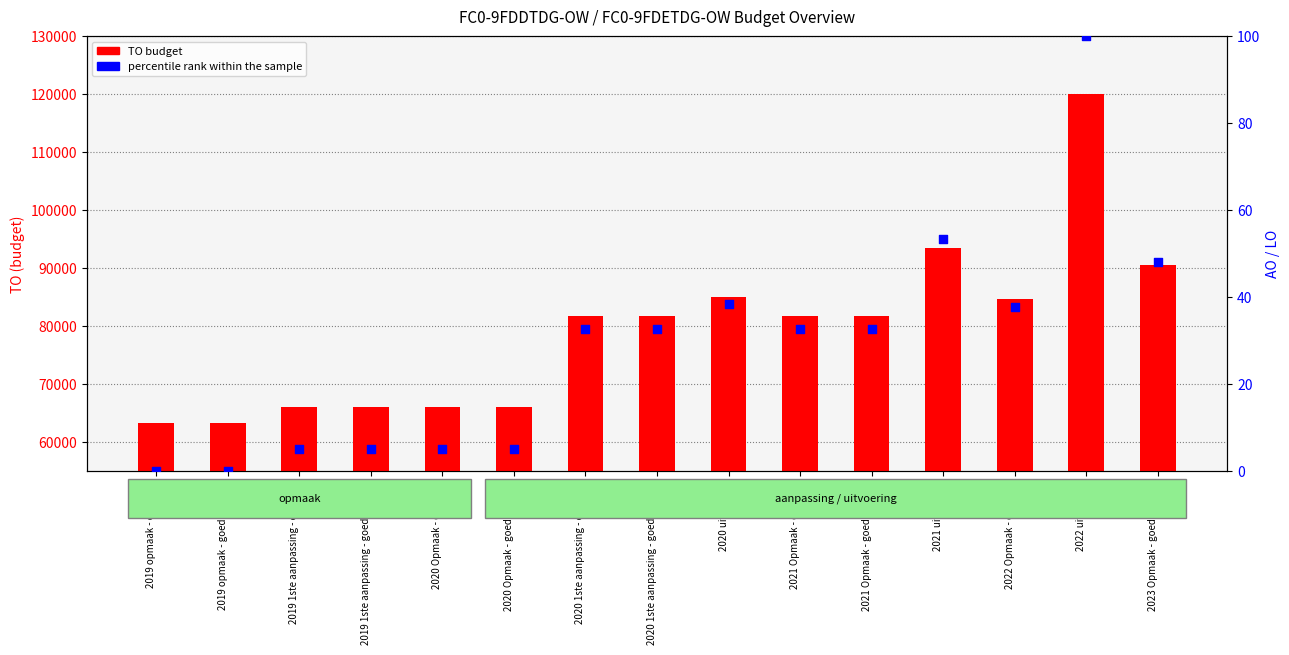

Which series contains the lowest Y value?

percentile rank within sample